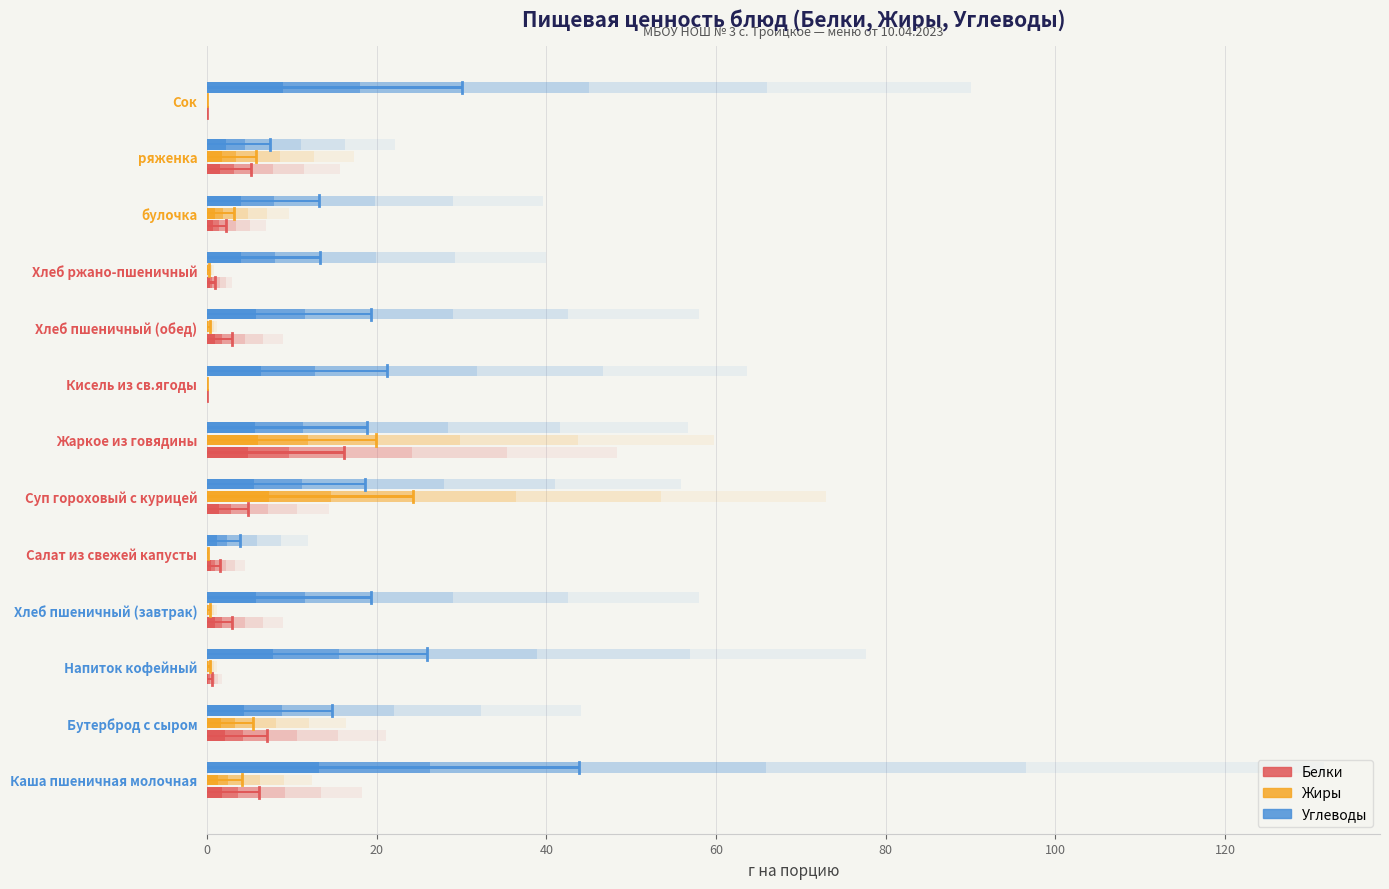

How many data points in Углеводы are above 18?

8